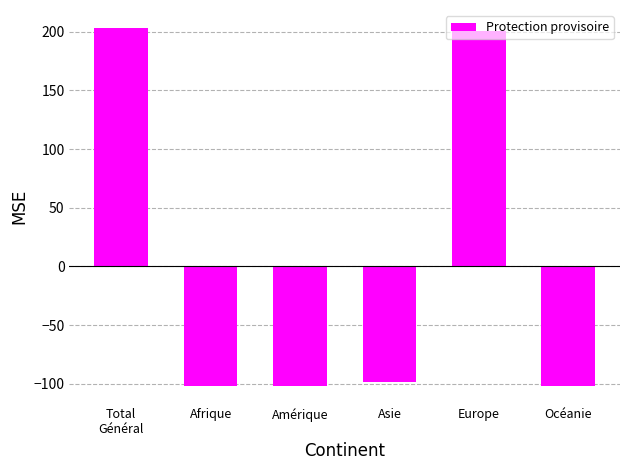

Is it true that the value at Asie is -37.3?

False